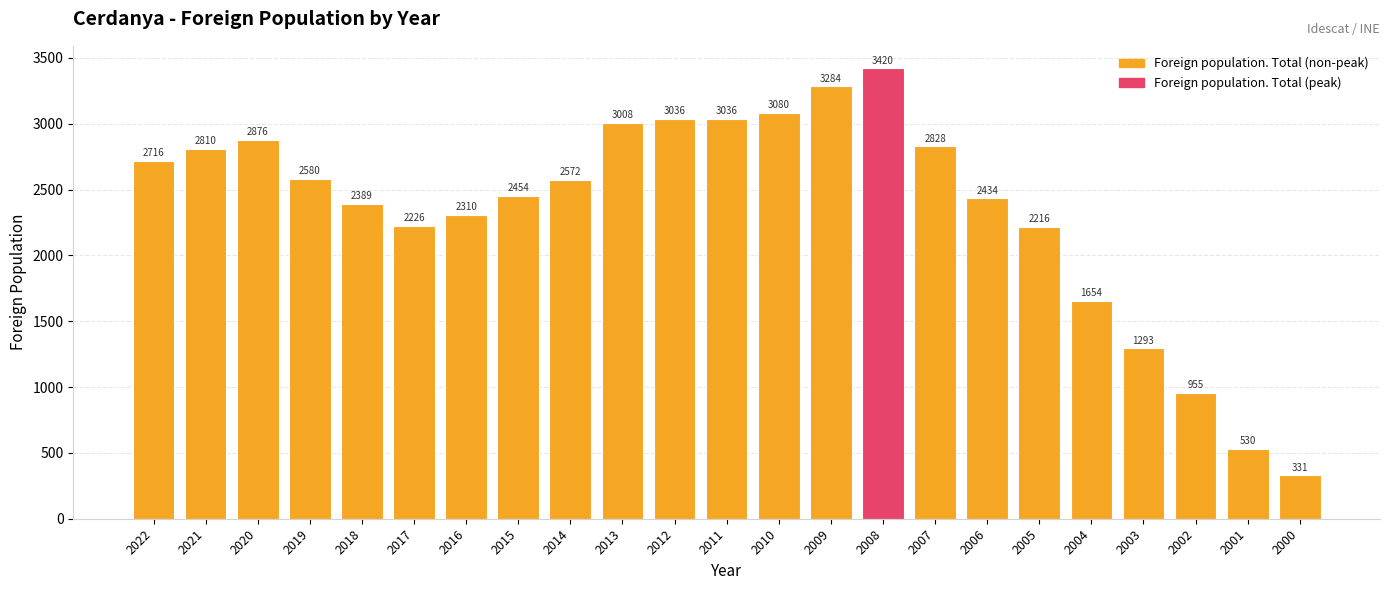

Is it true that the value at 2002 is 955?

True